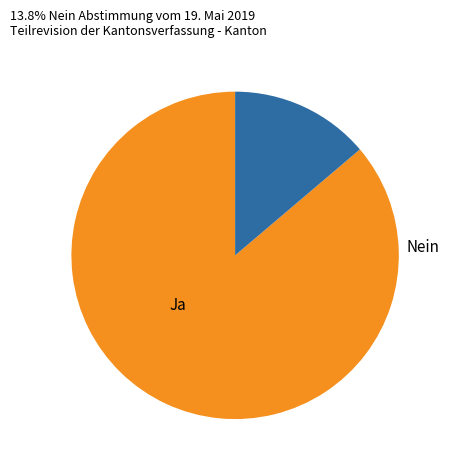

To the nearest percent, what is the combined percentage of Ja and Nein?

100%